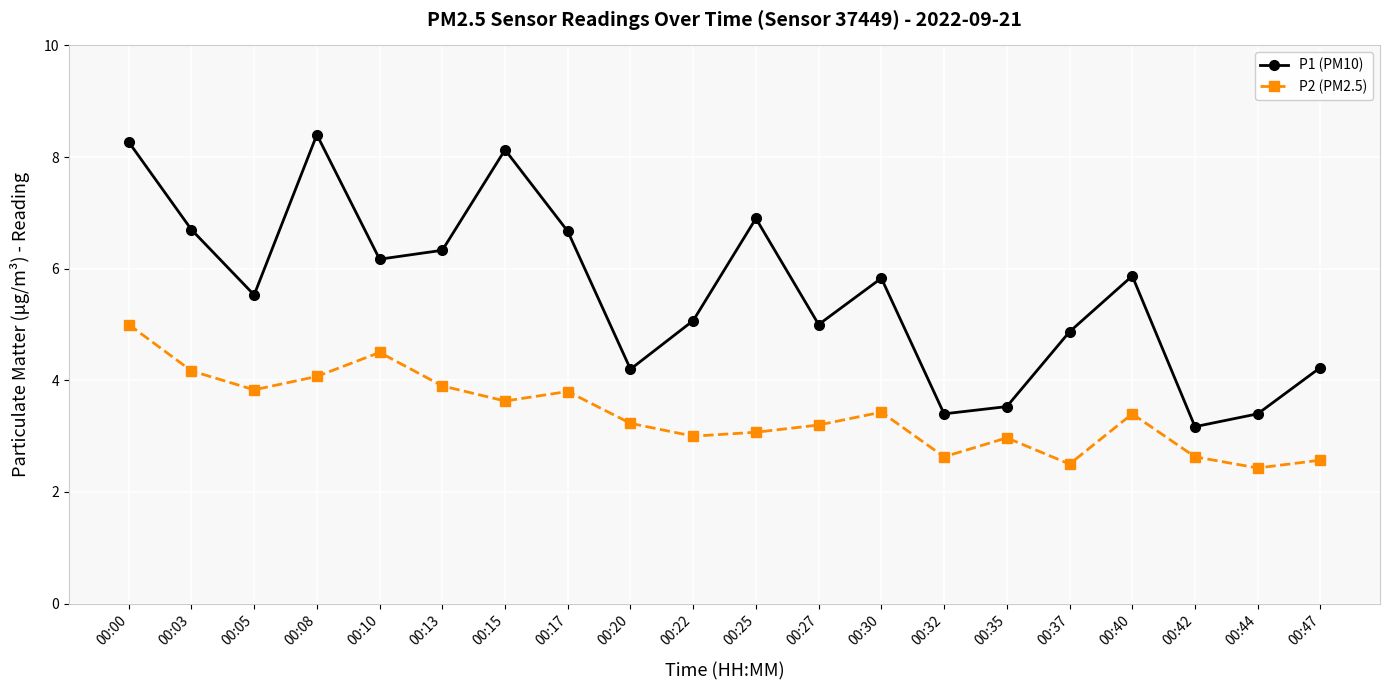

Reading left to right, what are all the values shown in this chart?

P1 (PM10): 8.3	6.7	5.5	8.4	6.2	6.3	8.1	6.7	4.2	5.1	6.9	5.0	5.8	3.4	3.5	4.9	5.9	3.2	3.4	4.2
P2 (PM2.5): 5.0	4.2	3.8	4.1	4.5	3.9	3.6	3.8	3.2	3.0	3.1	3.2	3.4	2.6	3.0	2.5	3.4	2.6	2.4	2.6